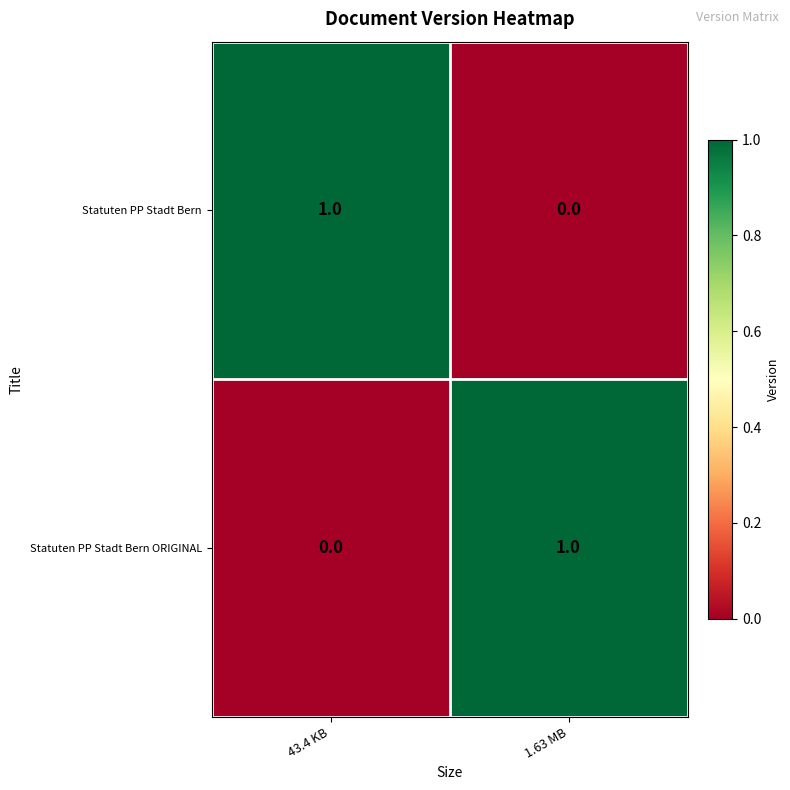

Reading left to right, transcribe all the data shown in this chart.

Statuten PP Stadt Bern: 43.4 KB=1	1.63 MB=0
Statuten PP Stadt Bern ORIGINAL: 43.4 KB=0	1.63 MB=1